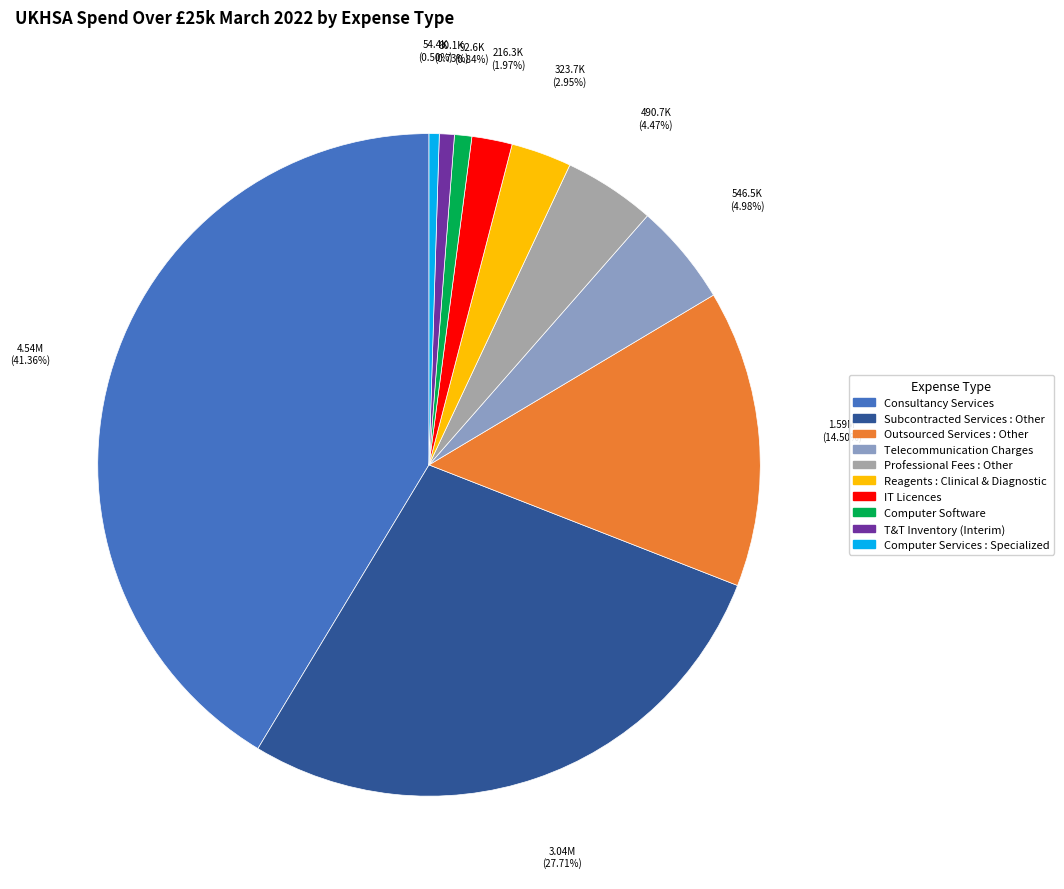

Is there any slice that represents more than half of the pie?

No